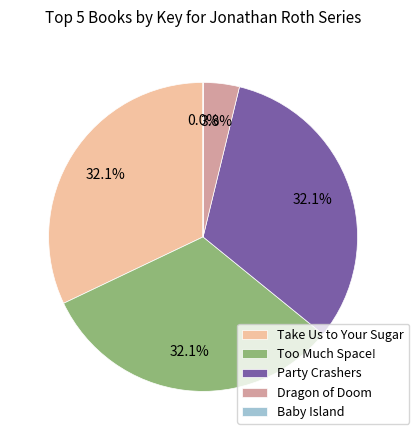

To the nearest percent, what is the difference between the largest and smallest slice percentages?

32%